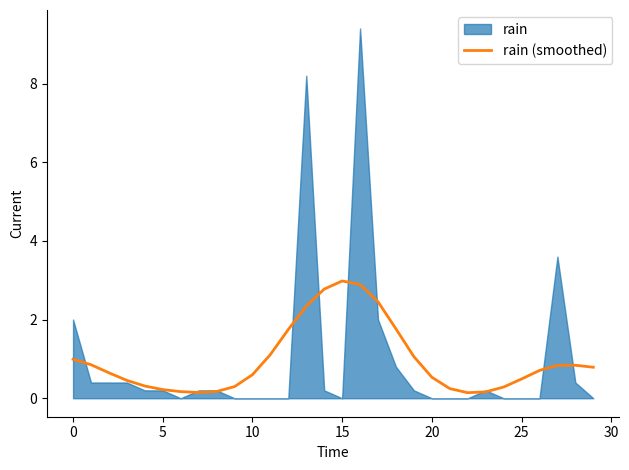

What is the label of the 12th point from the left?

11